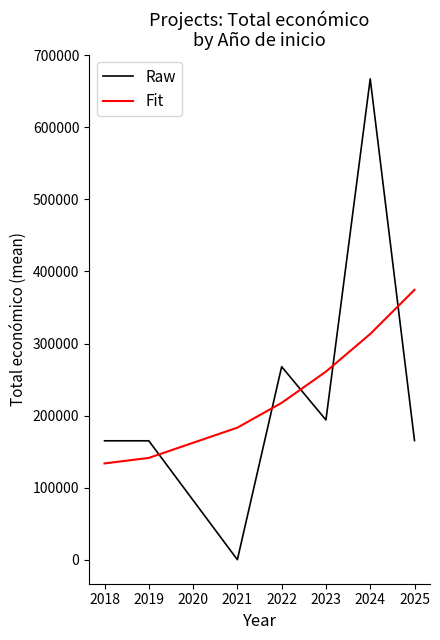

Between 2021 and 2022, which series saw the biggest shift?

Raw